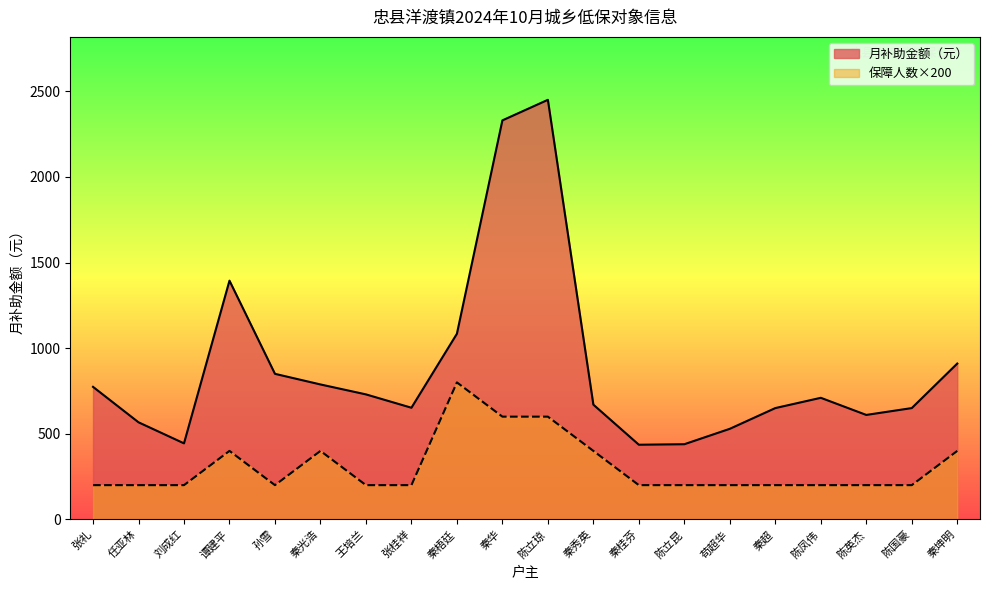

Rank the series at 秦华 from highest to lowest value.

月补助金额（元）, 保障人数×200